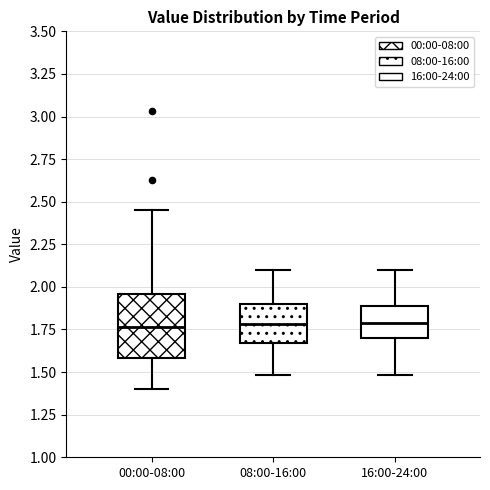

Reading left to right, read every box against the y-axis: the position of its median line, the range the box covers, and the ends of its whiskers. The values are not printed on the chart, so give them approximately, as read against the axis.

00:00-08:00: median 1.75, box 1.60 to 1.95, whiskers 1.40 to 2.45
08:00-16:00: median 1.80, box 1.65 to 1.90, whiskers 1.50 to 2.10
16:00-24:00: median 1.80, box 1.70 to 1.90, whiskers 1.50 to 2.10